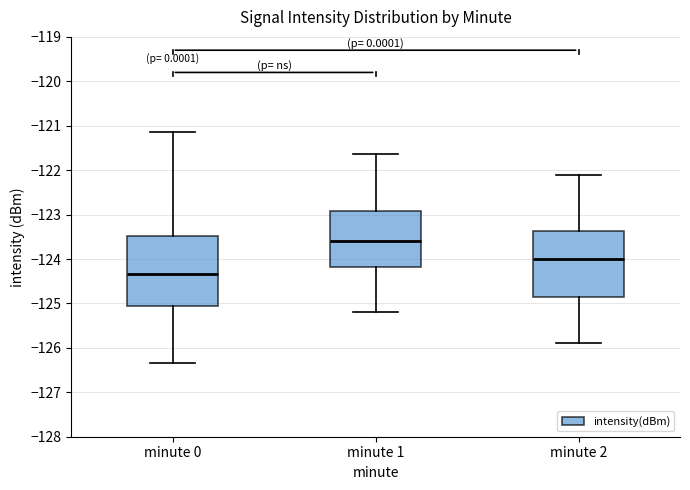

Reading left to right, read every box against the y-axis: the position of its median line, the range the box covers, and the ends of its whiskers. The values are not printed on the chart, so give them approximately, as read against the axis.

minute 0: median -124.3, box -125.1 to -123.5, whiskers -126.3 to -121.1
minute 1: median -123.6, box -124.2 to -122.9, whiskers -125.2 to -121.6
minute 2: median -124.0, box -124.9 to -123.4, whiskers -125.9 to -122.1